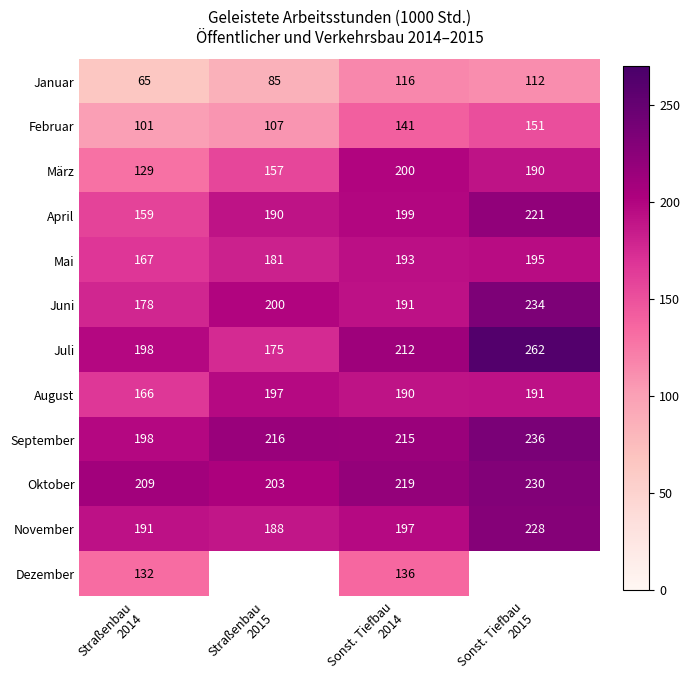

How many Oktober values are between 209 and 230?

3